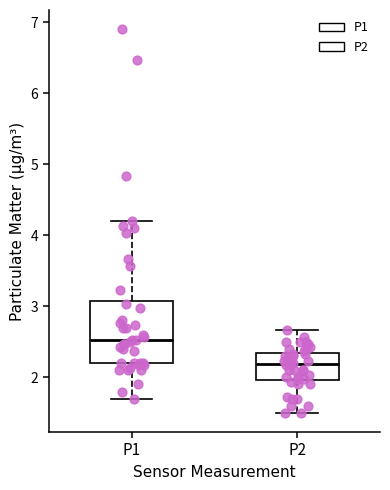

Where is the upper edge of the box for P1 on the y-axis? The values are not printed on the chart, so give them approximately, as read against the axis.

3.1